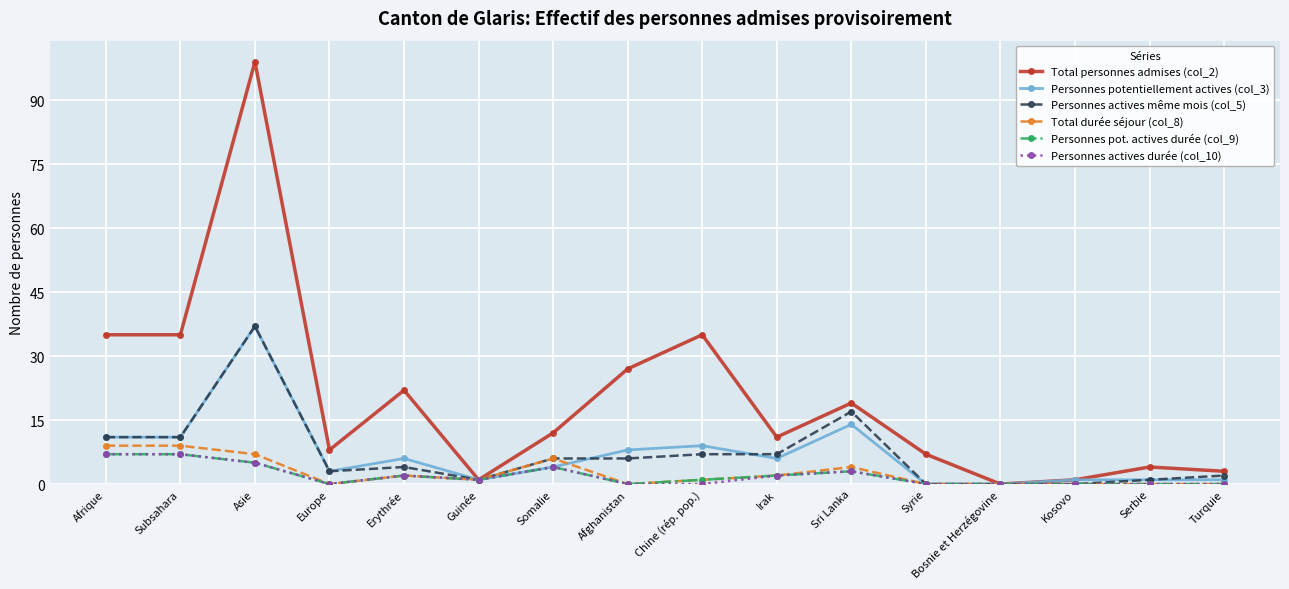

Reading right to left, transcribe all the data shown in this chart.

Total personnes admises (col_2): 3	4	1	0	7	19	11	35	27	12	1	22	8	99	35	35
Personnes potentiellement actives (col_3): 1	1	1	0	0	14	6	9	8	4	1	6	3	37	11	11
Personnes actives même mois (col_5): 2	1	0	0	0	17	7	7	6	6	1	4	3	37	11	11
Total durée séjour (col_8): 0	0	0	0	0	4	2	1	0	6	1	2	0	7	9	9
Personnes pot. actives durée (col_9): 0	0	0	0	0	3	2	1	0	4	1	2	0	5	7	7
Personnes actives durée (col_10): 0	0	0	0	0	3	2	0	0	4	1	2	0	5	7	7